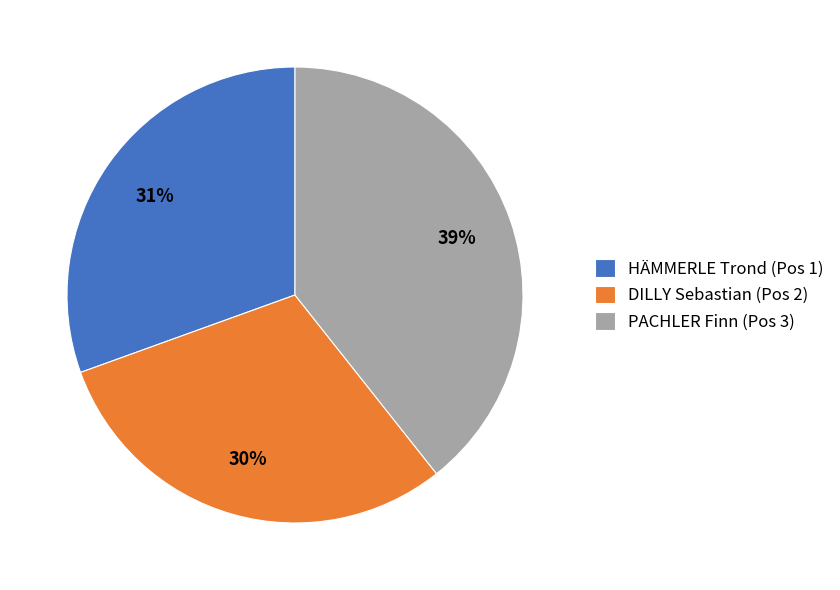

To the nearest percent, what percentage of the pie is PACHLER Finn (Pos 3)?

39%